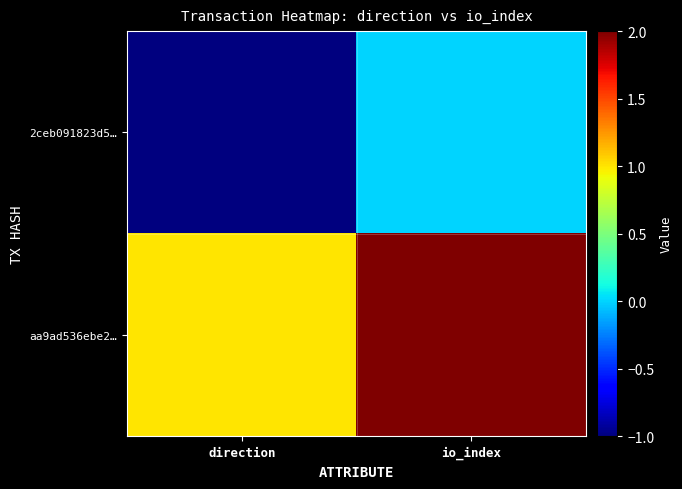

Rank the series by their maximum value, from lowest to highest.

2ceb091823d5…, aa9ad536ebe2…